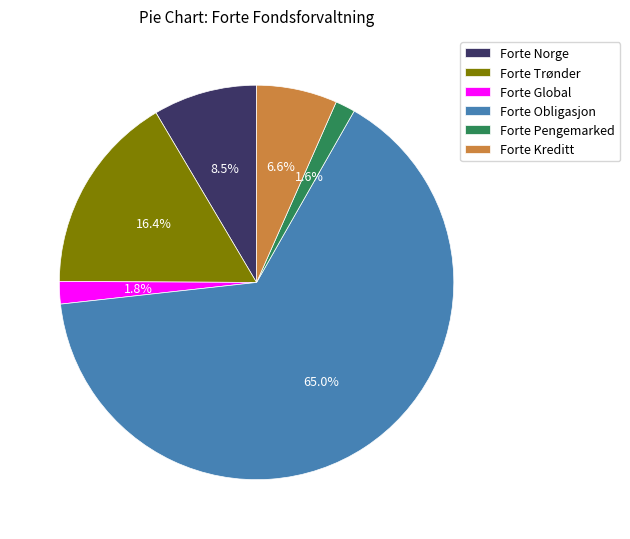

Is there a majority slice in this chart?

Yes